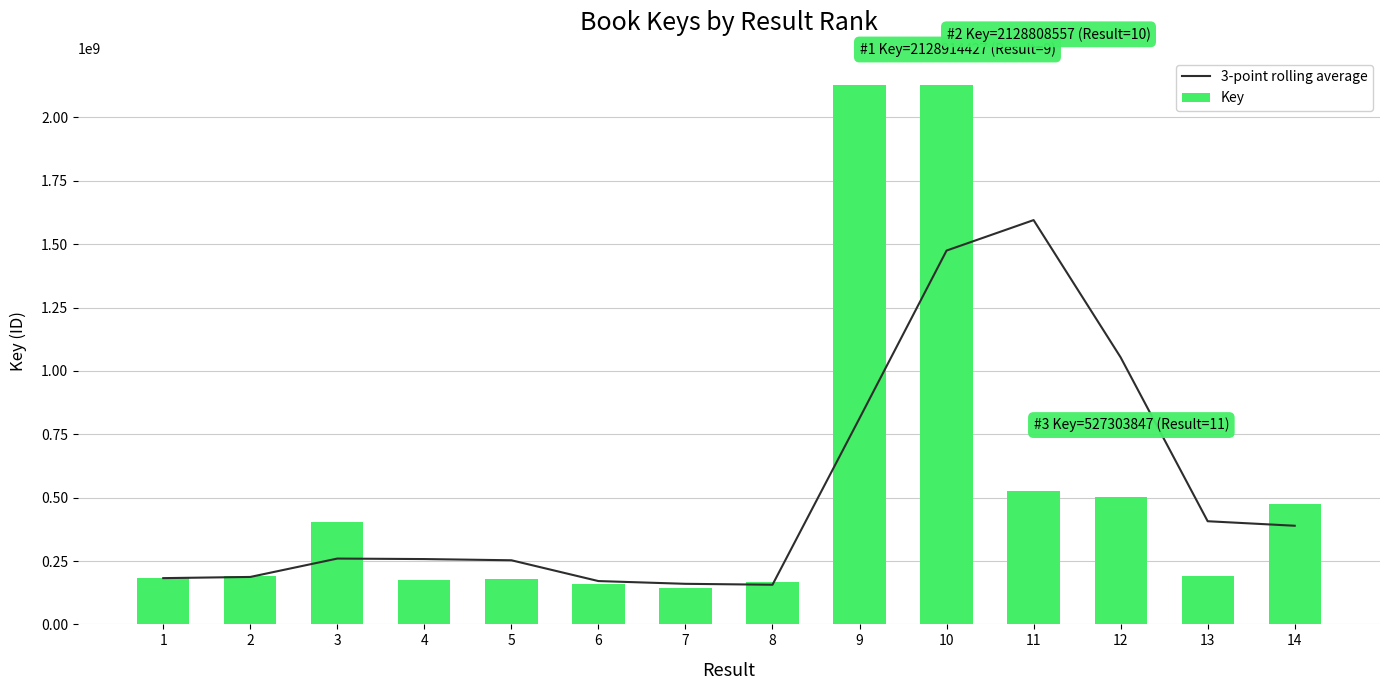

What is the sum of the Key values at 12 and 11?

1031684281